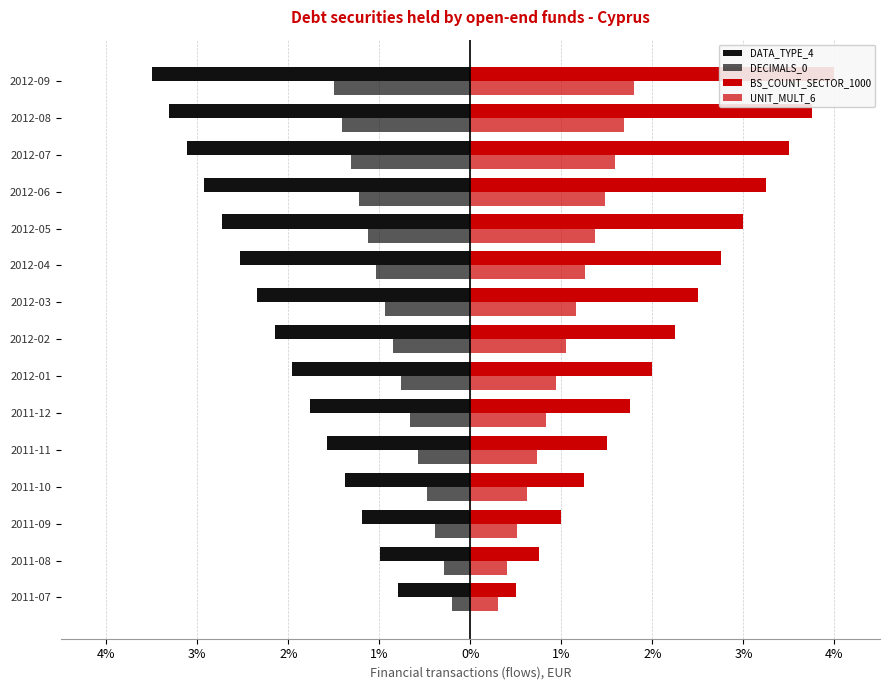

What is the value of the BS_COUNT_SECTOR_1000 bar at the 5th from the left?

1.5